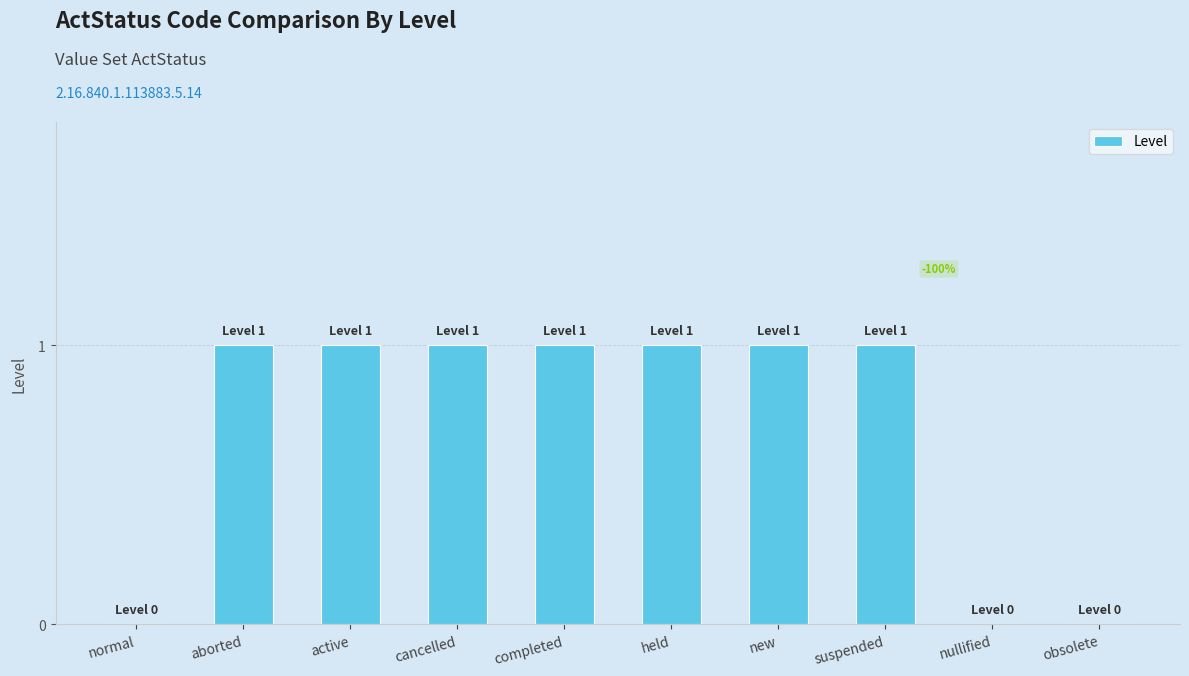

Count the number of data series in this chart.

1